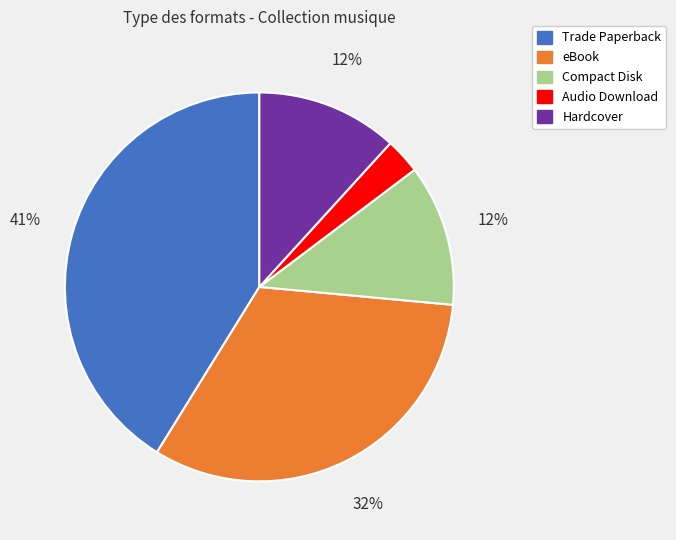

Is the sum of Audio Download and eBook greater than half?

No